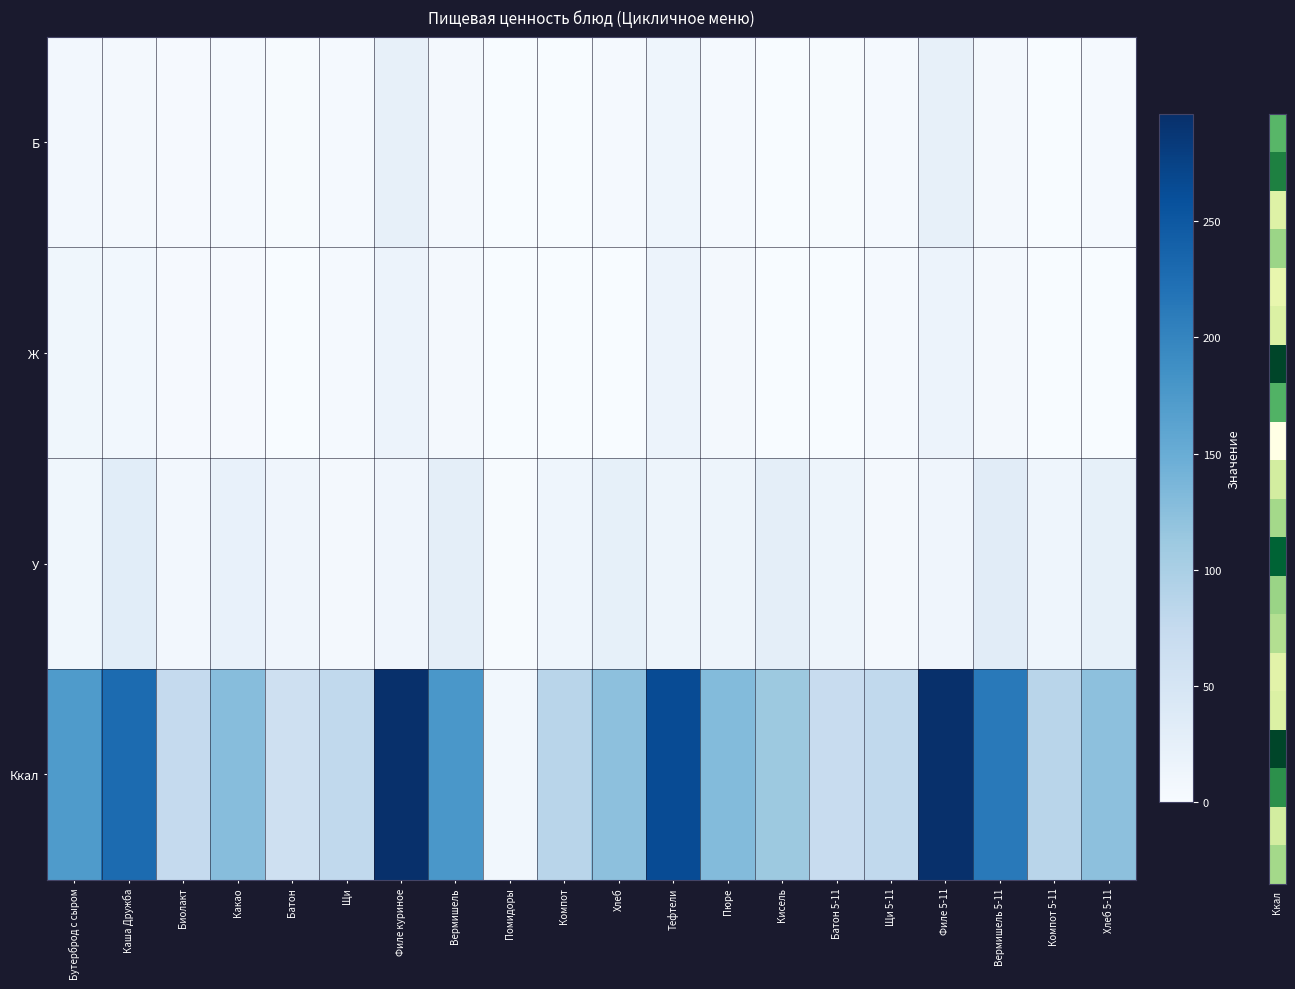

What is the spread (max minus min) of values at Помидоры?

8.9